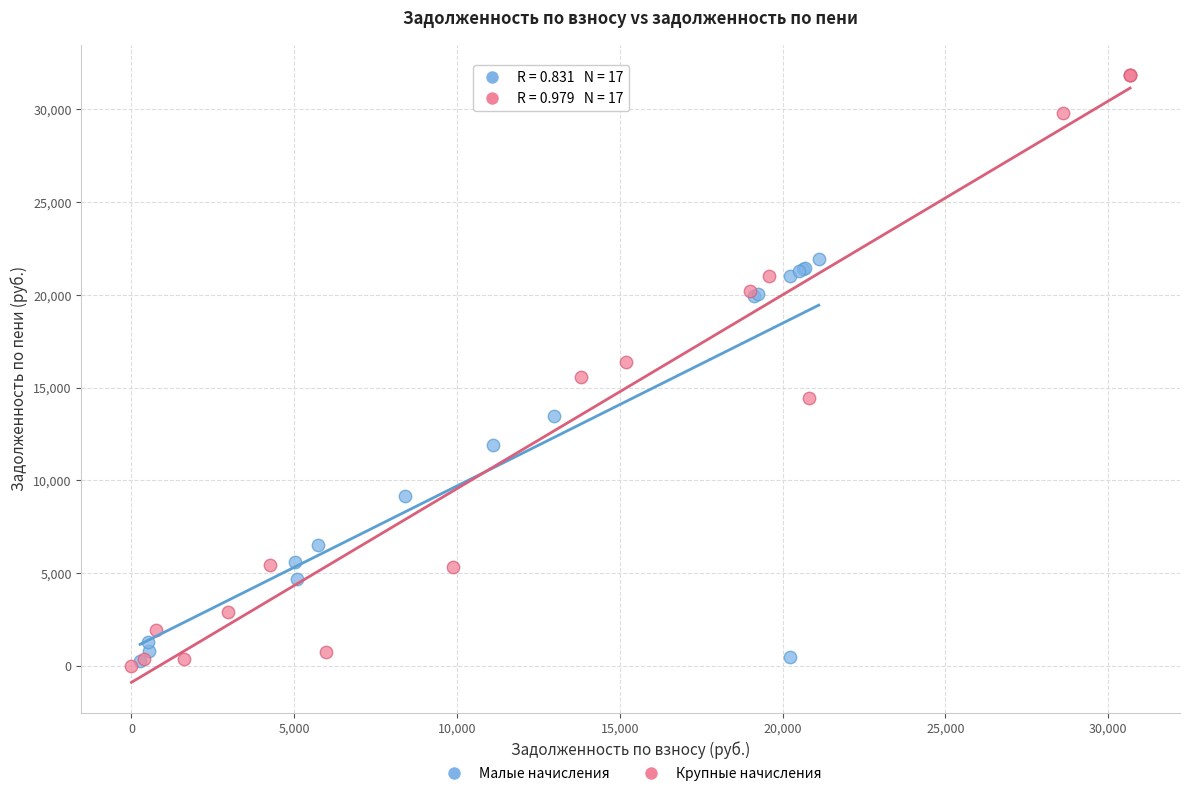

Which series has the largest Y range (max minus min)?

Крупные начисления